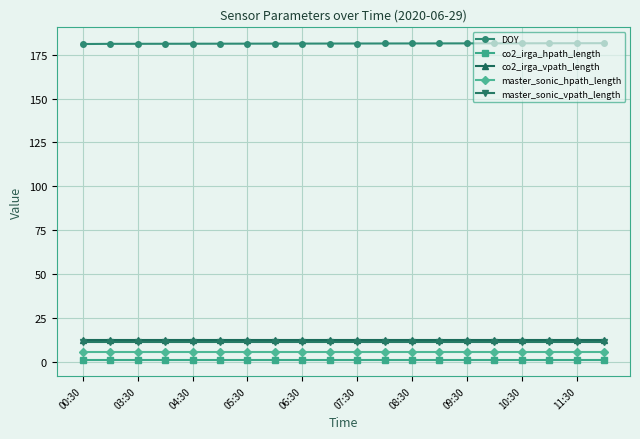

How many distinct data groups are displayed?

5